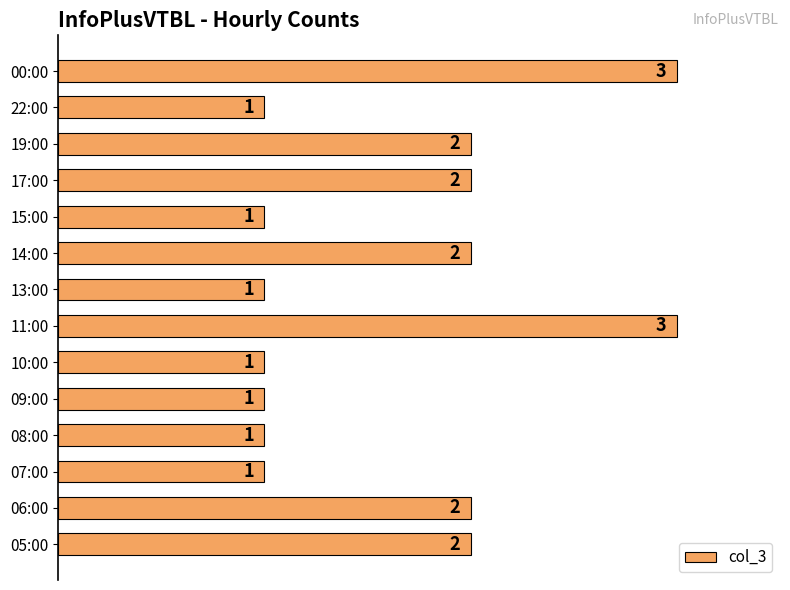

Approximately how many times larger is the value at 17:00 compared to 19:00?

1.0